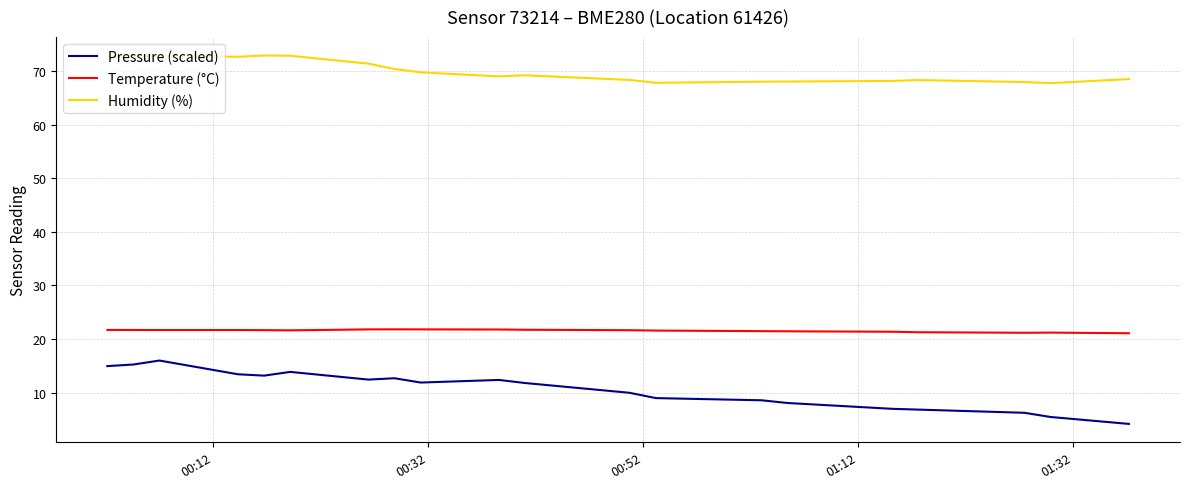

Which series has the largest range (max minus min)?

Pressure (scaled)